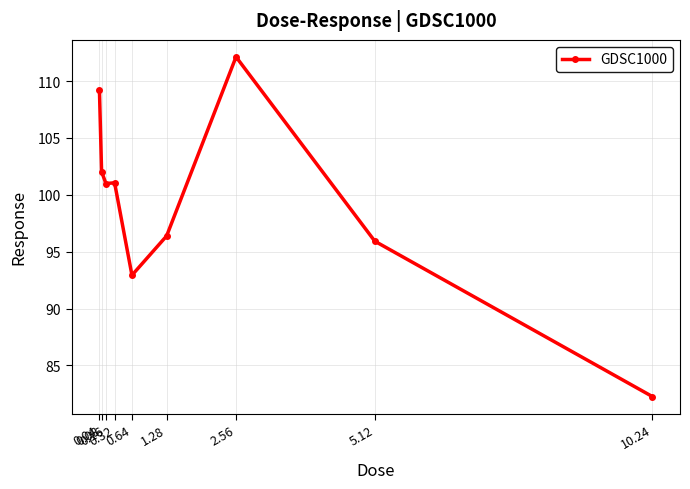

Where is the data nearest to the value 97?

1.28